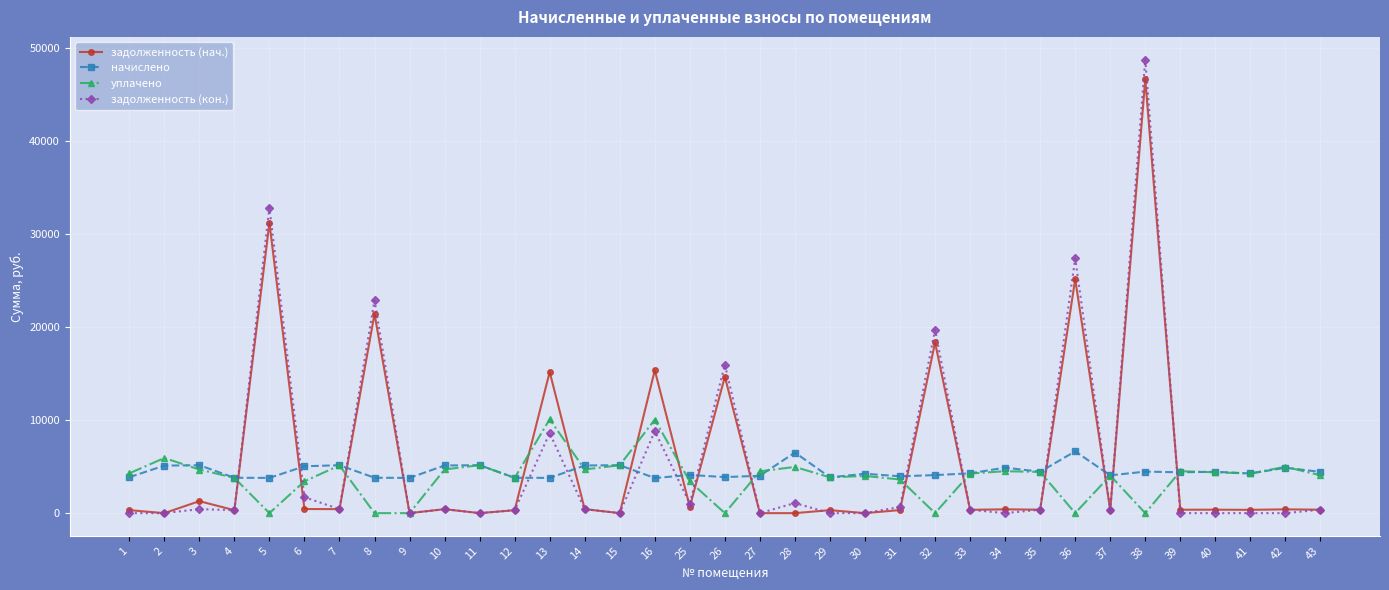

Where is the first local maximum for задолженность (нач.)?

3